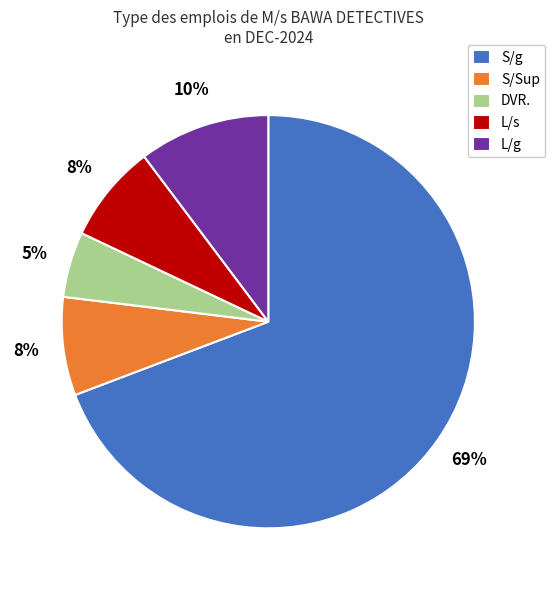

The S/g slice represents 60% of the pie. True or false?

False